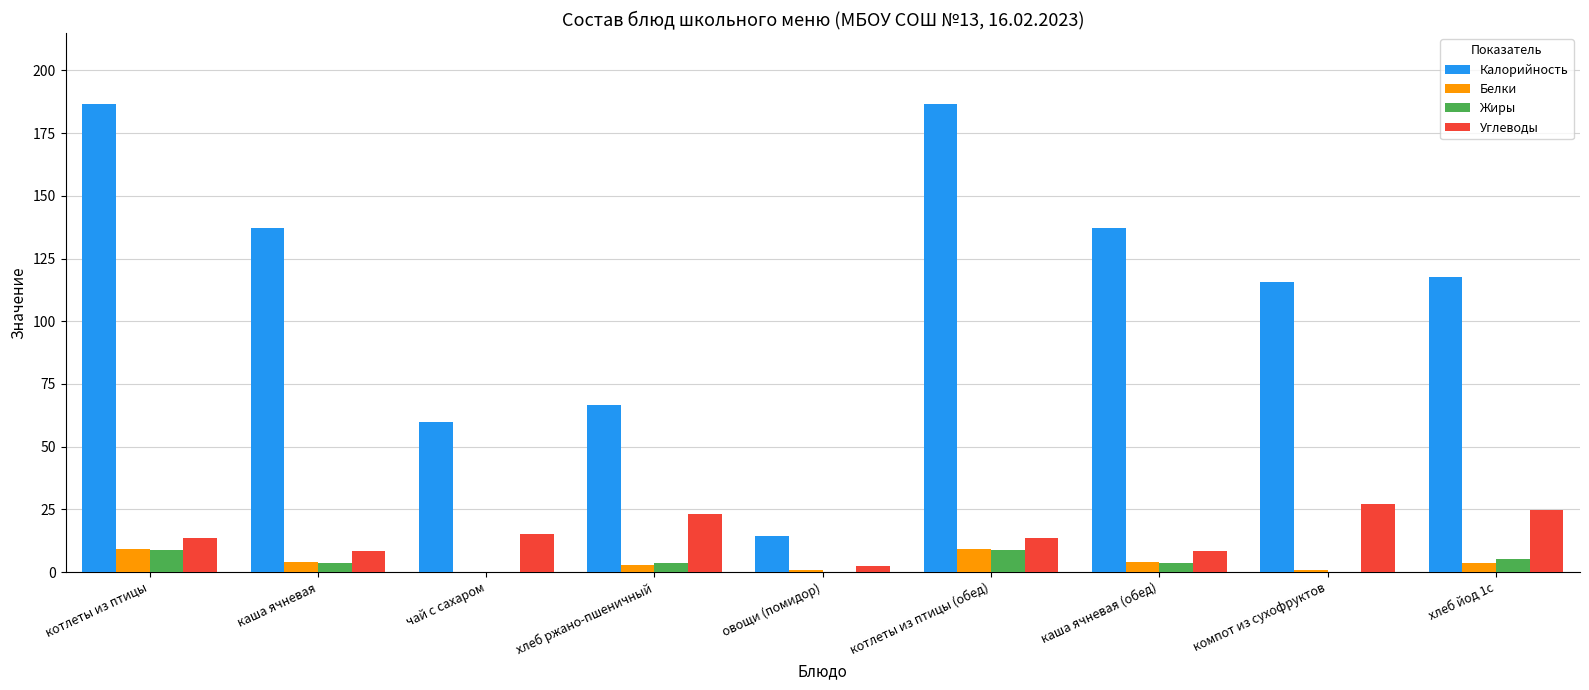

Which series has the largest range (max minus min)?

Калорийность